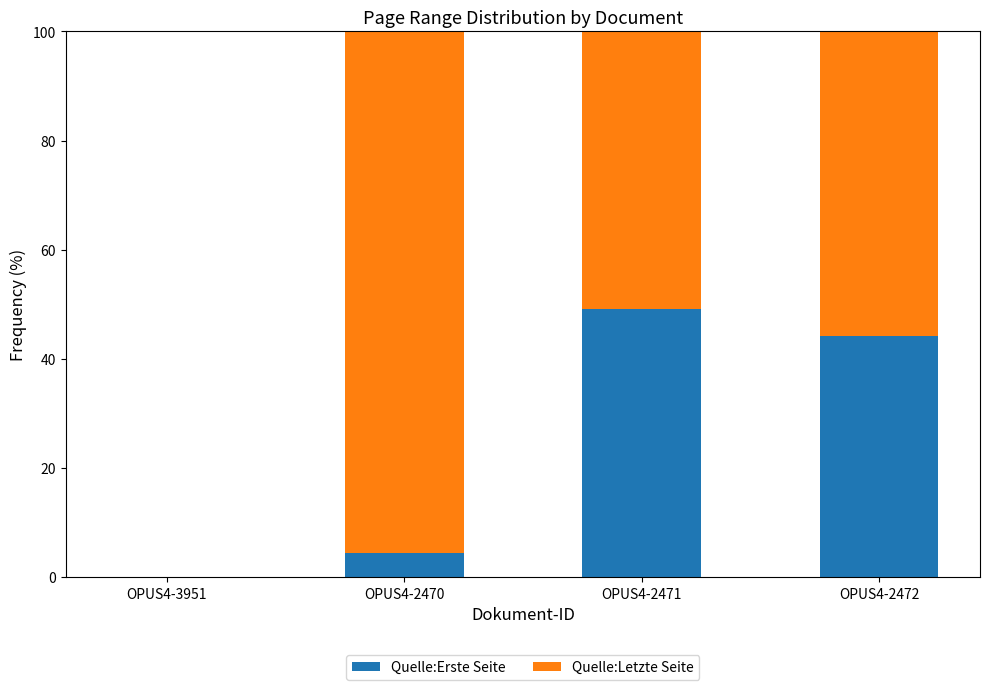

How many series are shown in this chart?

2